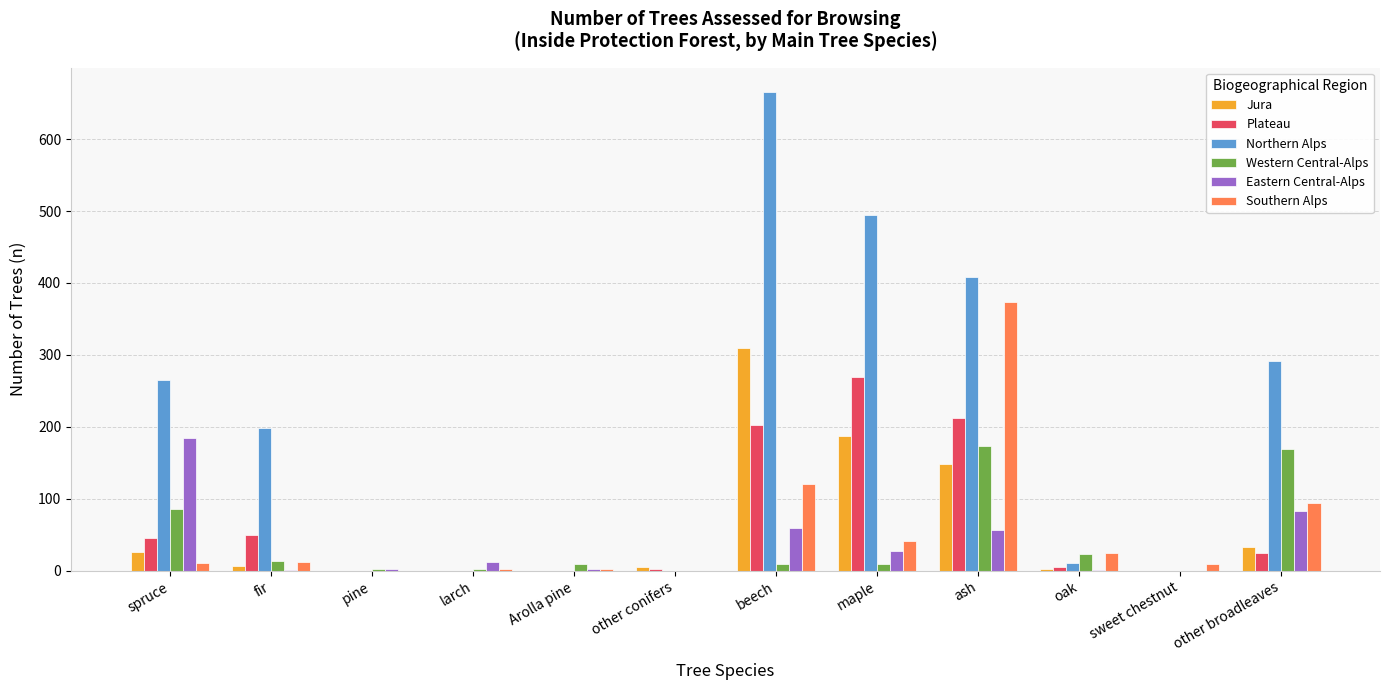

At which category does the chart reach its peak across all series?

beech